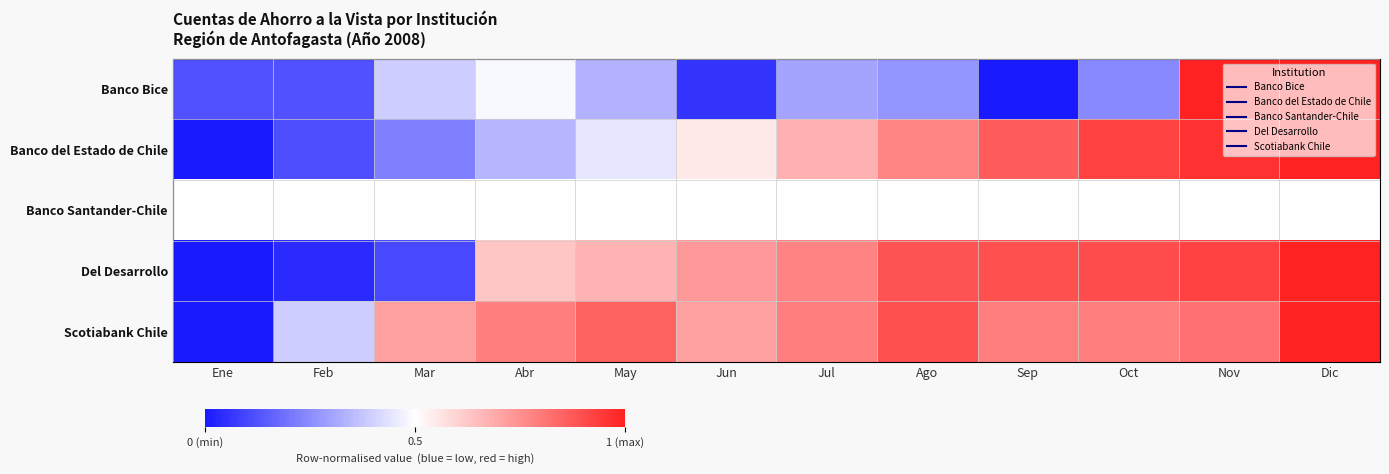

At which category is the sum across all series the highest?

Dic